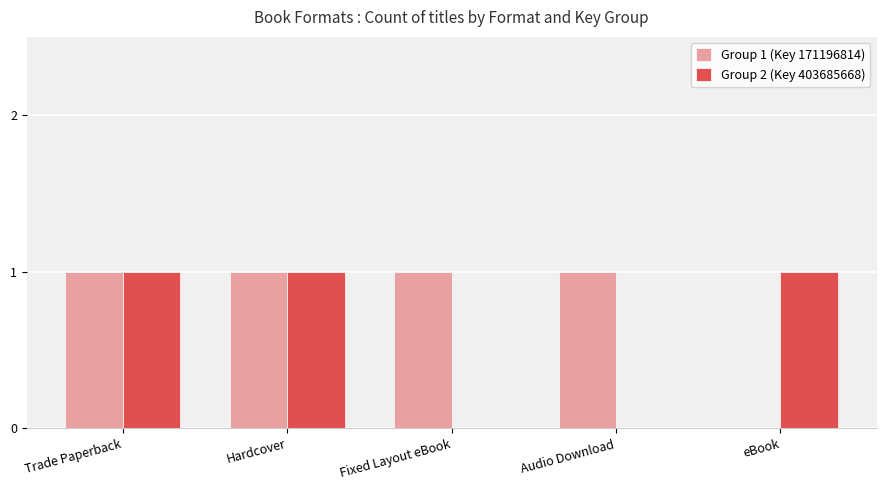

The Group 2 (Key 403685668) series shows 0 at eBook. True or false?

False